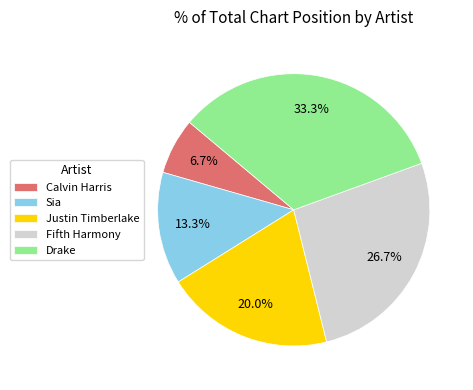

Between Sia and Calvin Harris, which is larger?

Sia